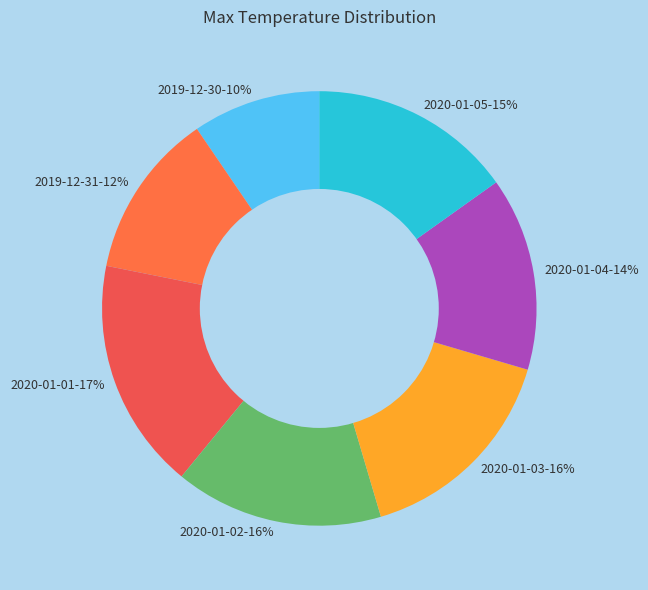

Is there a majority slice in this chart?

No